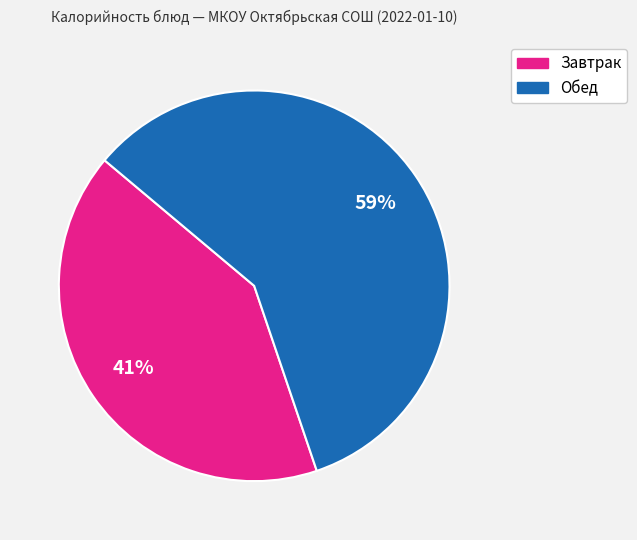

To the nearest percent, what is the average slice percentage?

50%